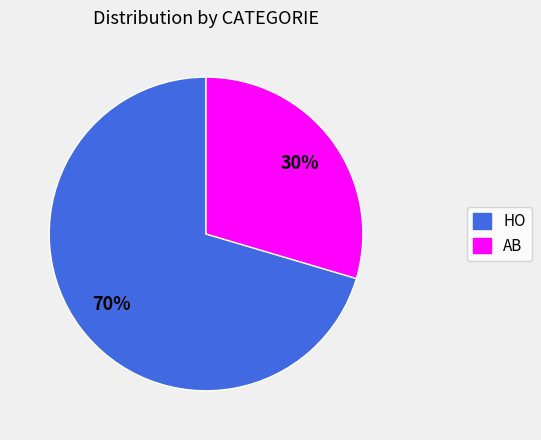

Is there any slice that represents more than half of the pie?

Yes